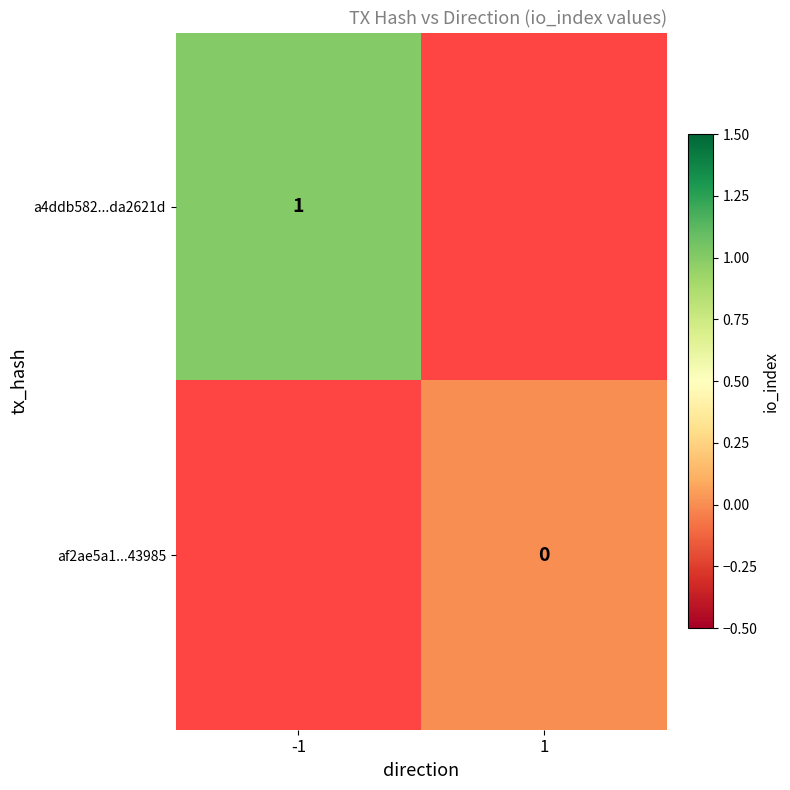

True or false: a4ddb582...da2621d has a value of 0 at -1.

False